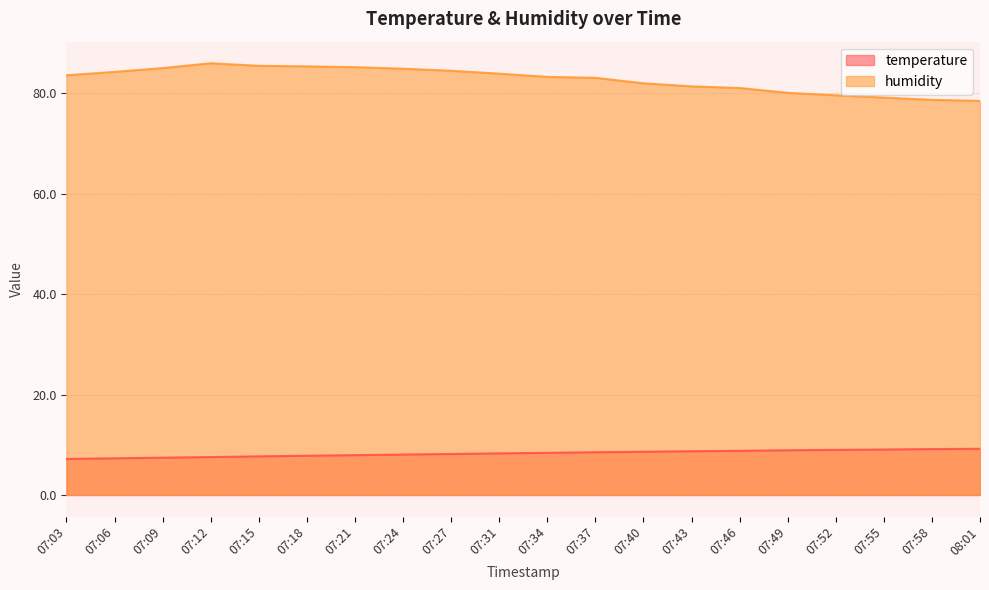

What is the label of the 6th point from the left?

07:18